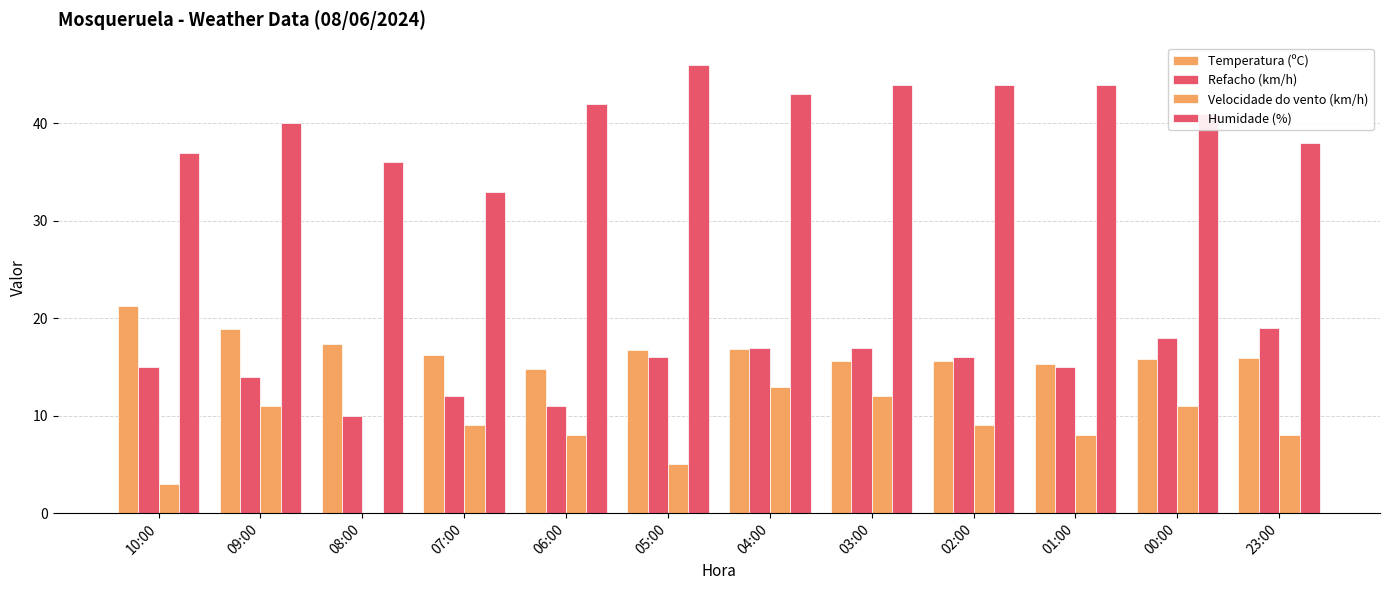

Does the chart contain stacked bars?

No